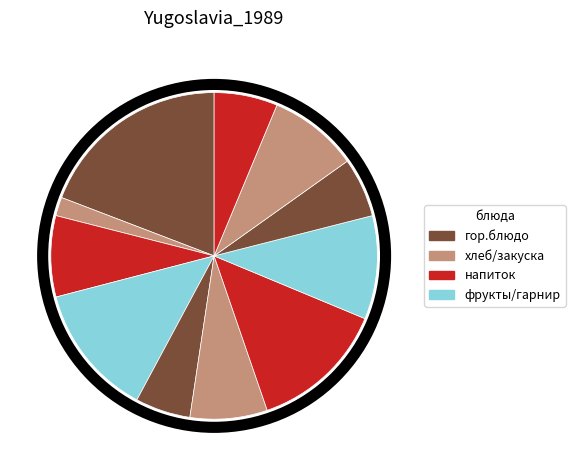

Count the number of slices in the pie.

11